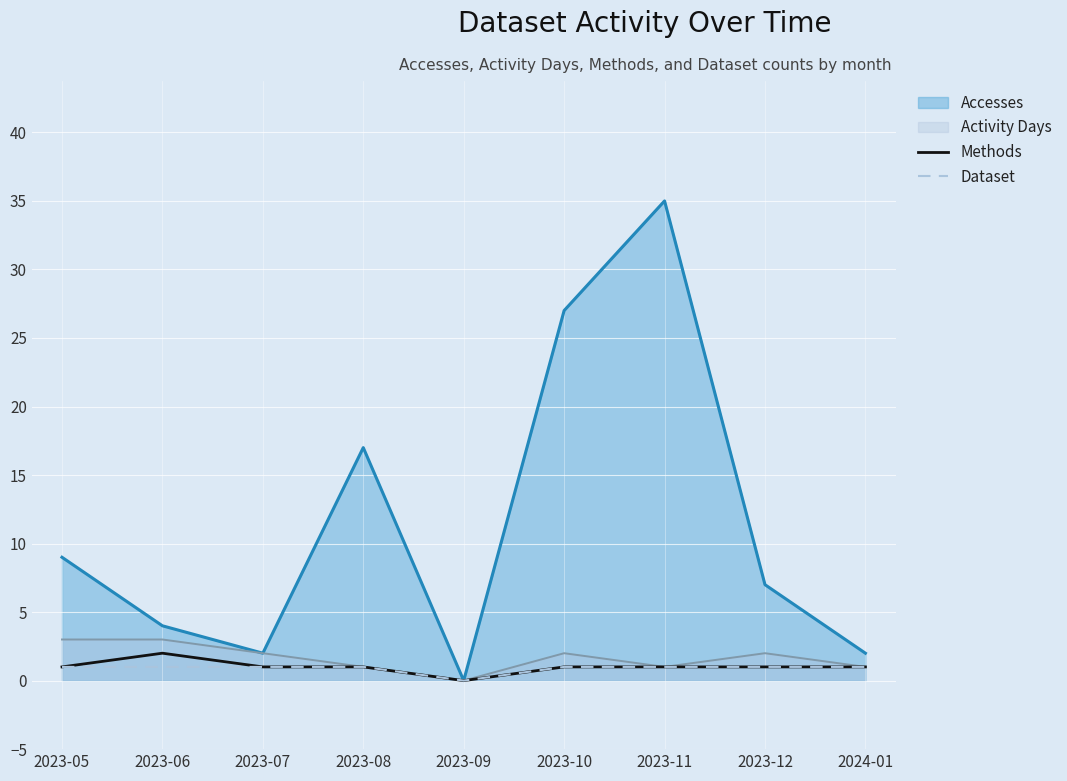

At which category does Methods reach its first local valley?

2023-09